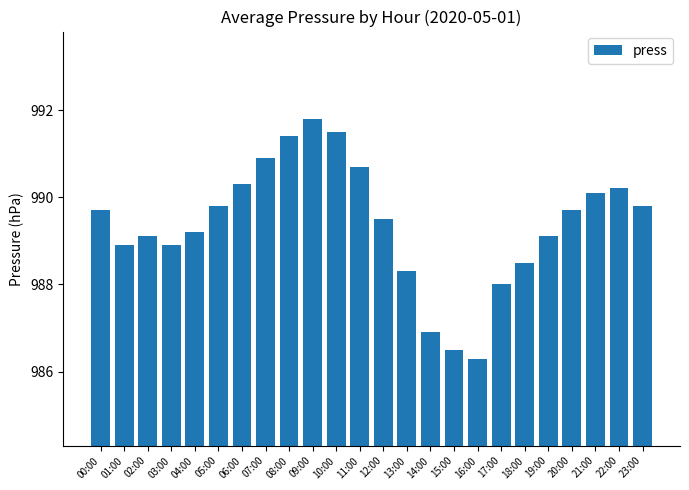

How many distinct data groups are displayed?

1